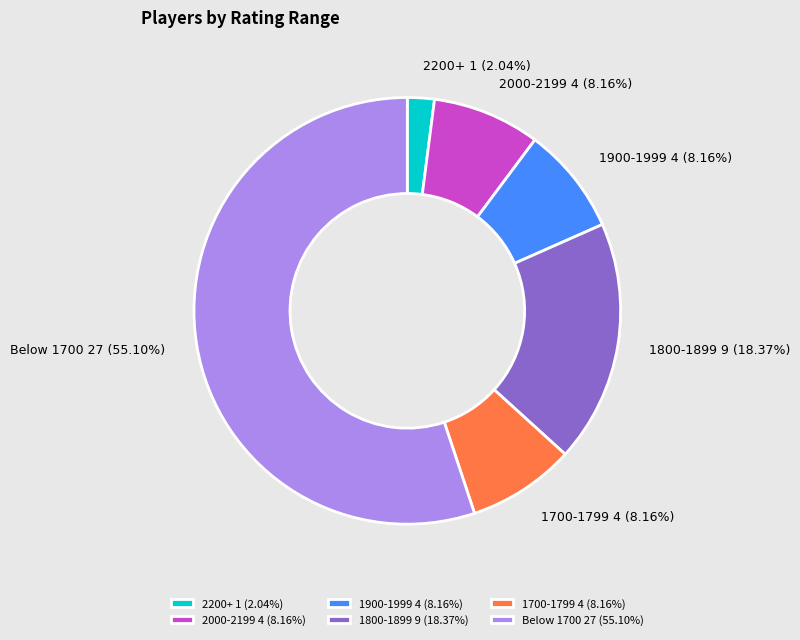

Which slice is the largest?

Below 1700 27 (55.10%)